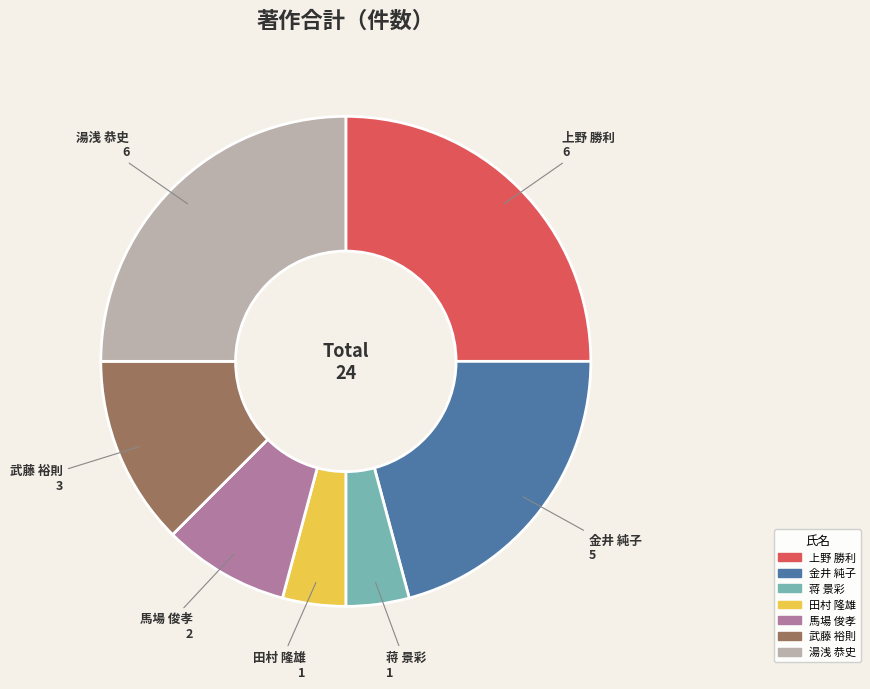

Does any single category account for the majority?

No